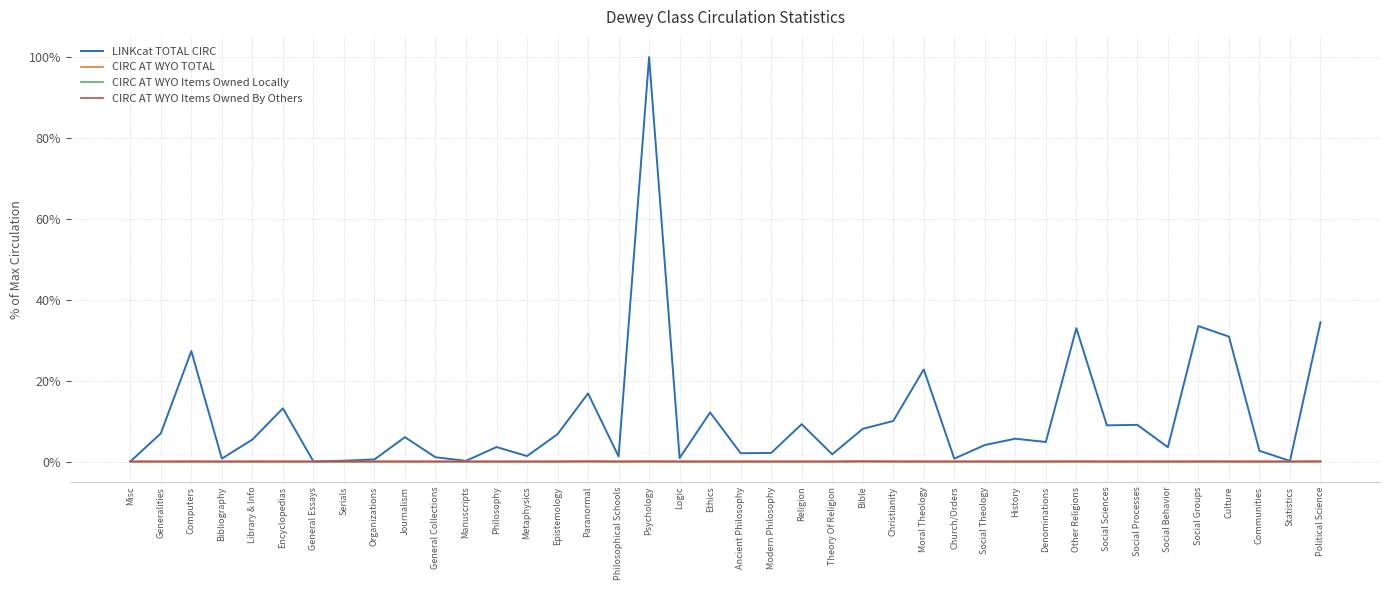

At which category is the sum across all series the highest?

Psychology